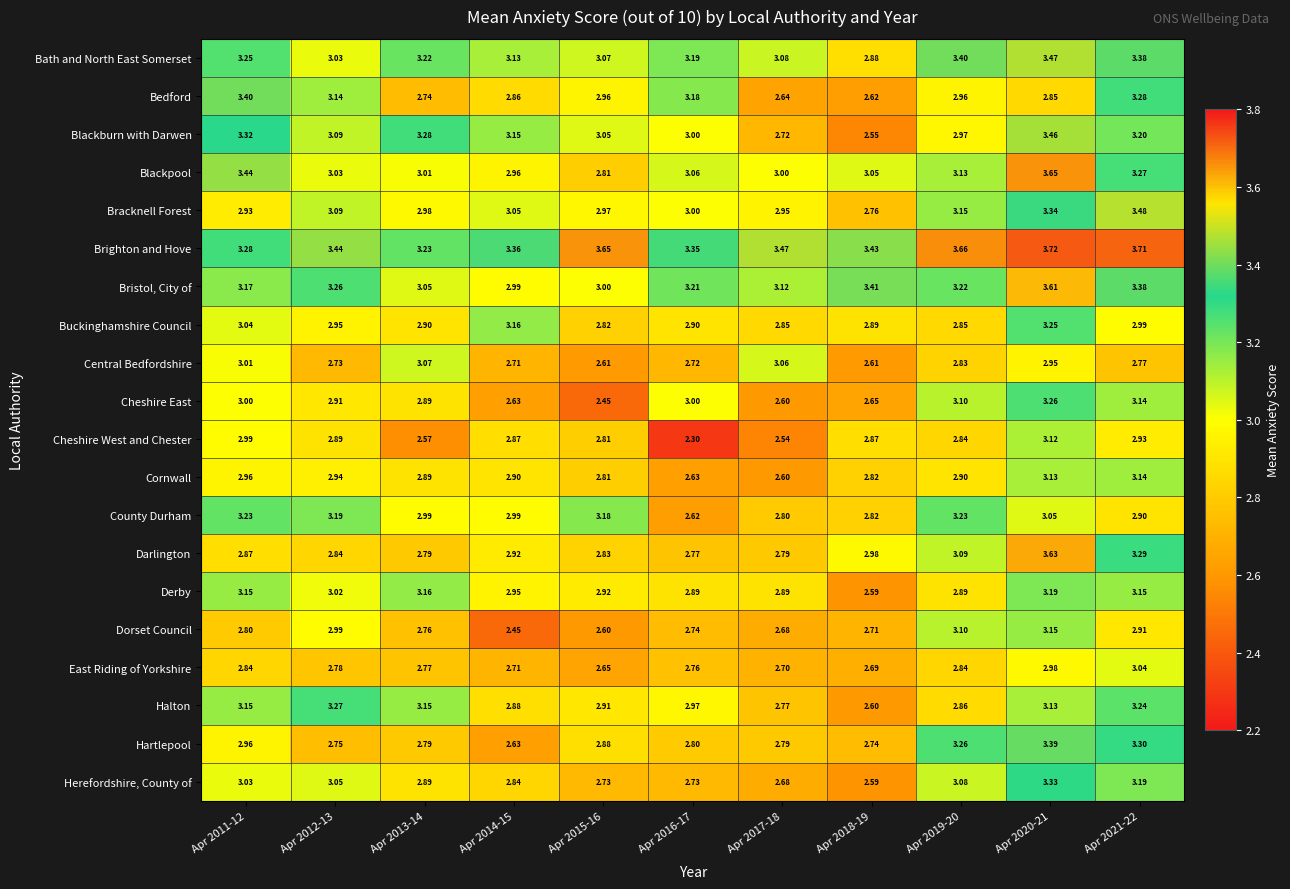

Between Apr 2012-13 and Apr 2020-21, which series saw the biggest shift?

Darlington